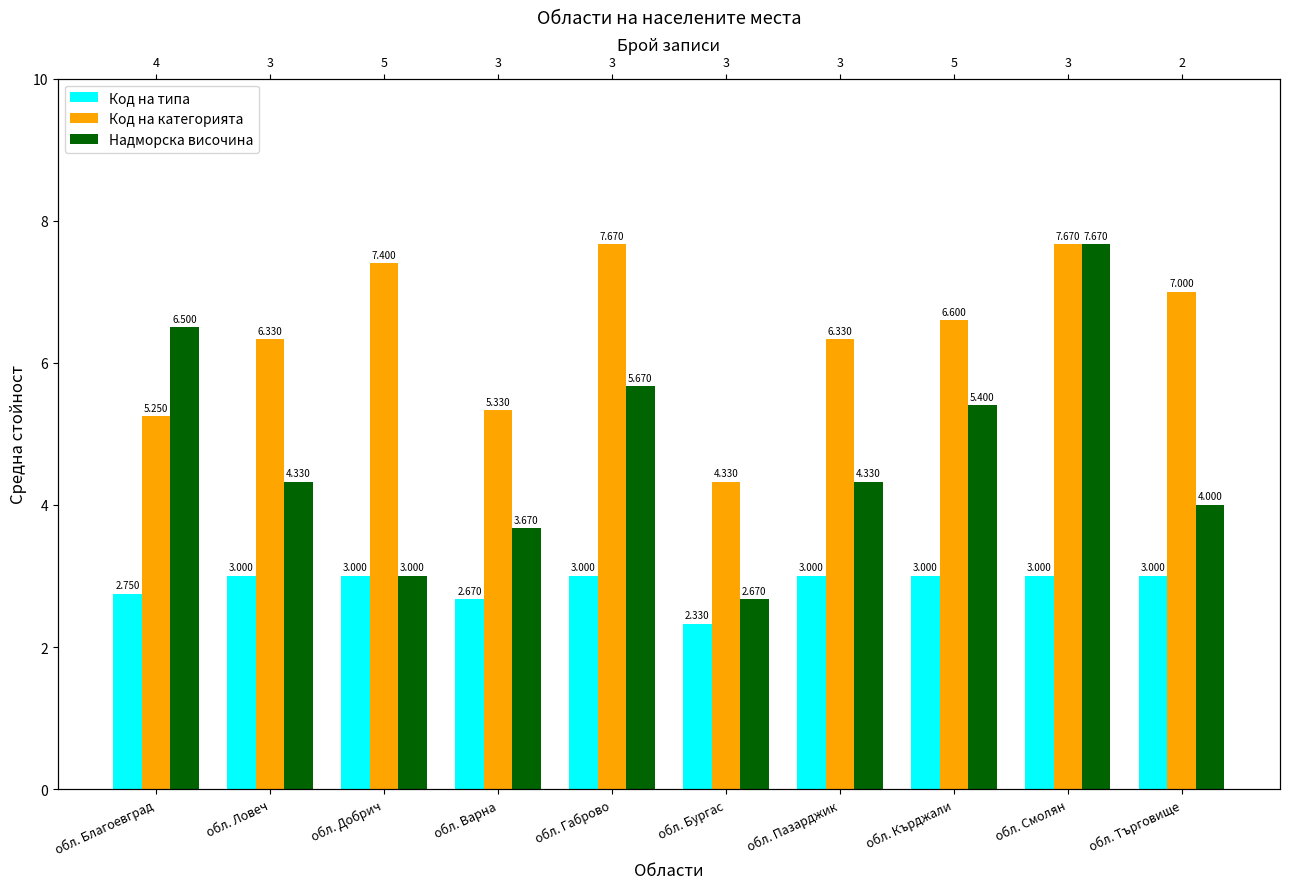

At which label does Код на категорията reach its peak?

обл. Габрово